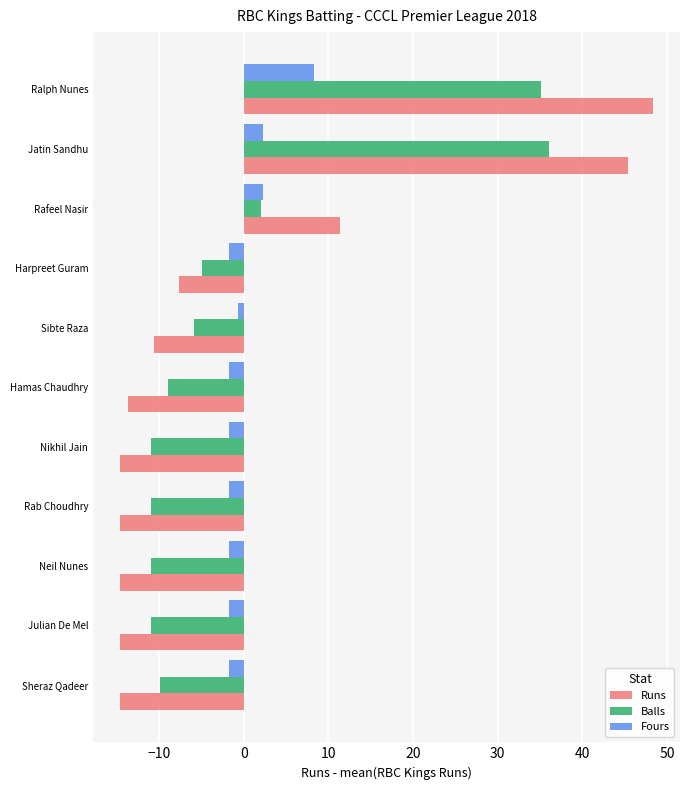

At Sheraz Qadeer, list the series in order from smallest to largest.

Runs, Balls, Fours